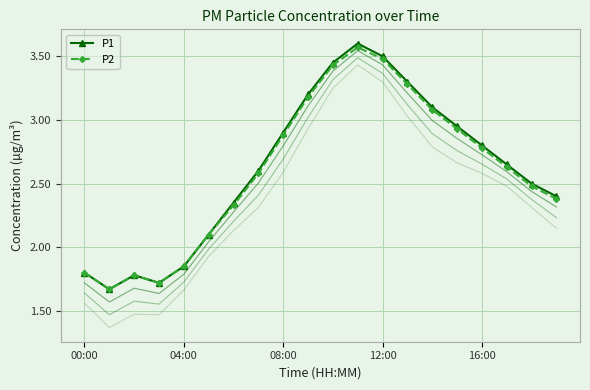

The value of P1 at 9 is 3.2. True or false?

True